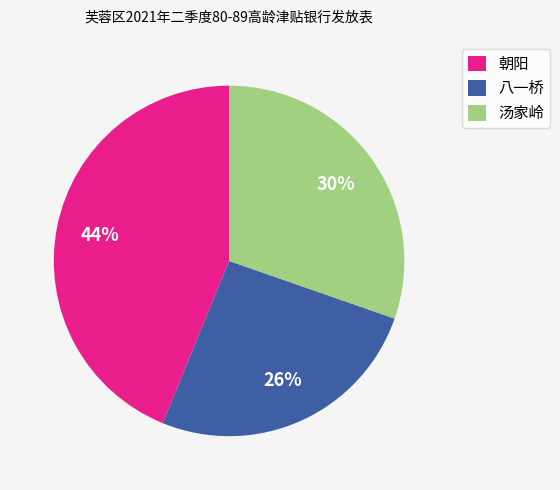

True or false: 八一桥 accounts for 26% of the total.

True